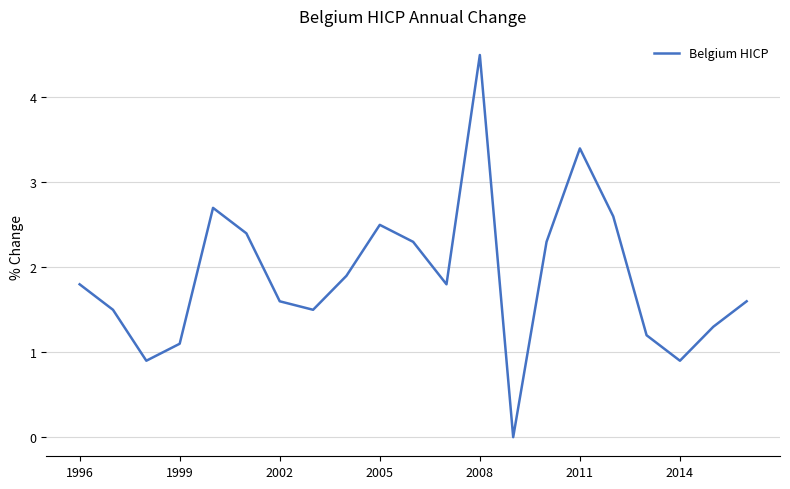

What is the difference between the maximum and minimum values?

4.5